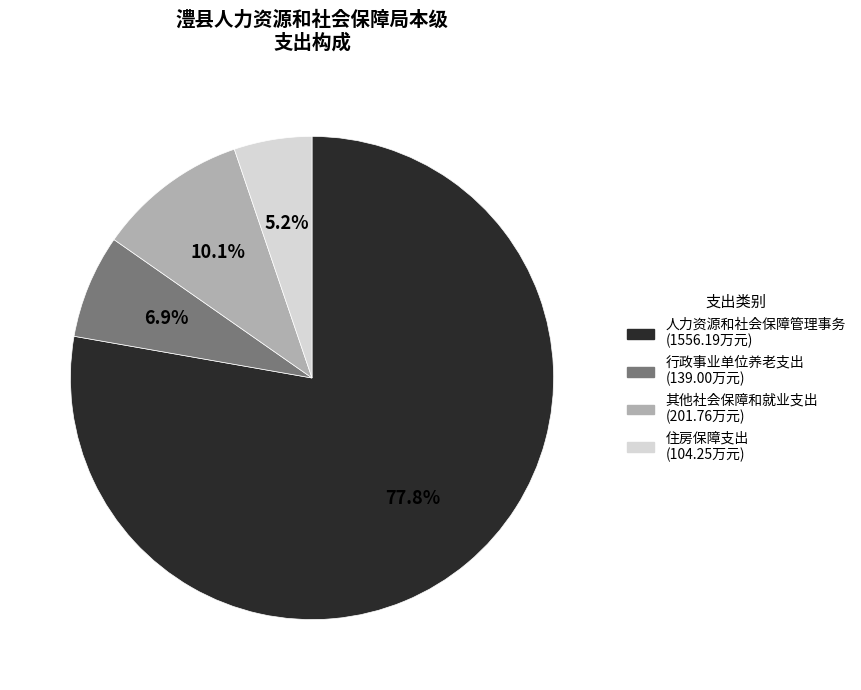

Rank the categories by value from lowest to highest.

住房保障支出, 行政事业单位养老支出, 其他社会保障和就业支出, 人力资源和社会保障管理事务